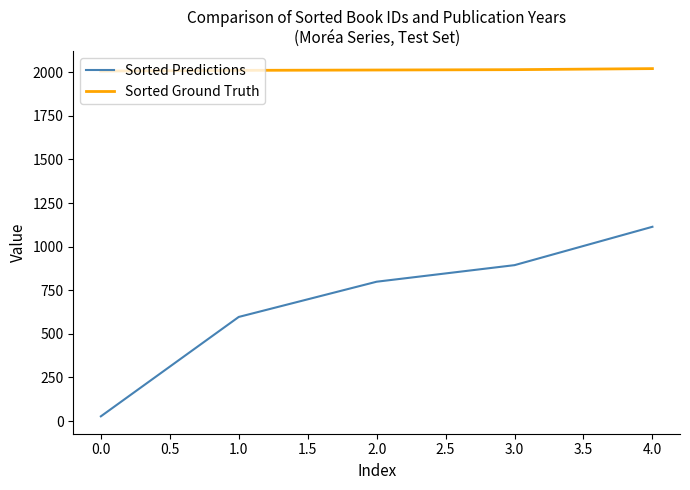

What is the difference between the maximum and minimum values in the Sorted Predictions series?

1087